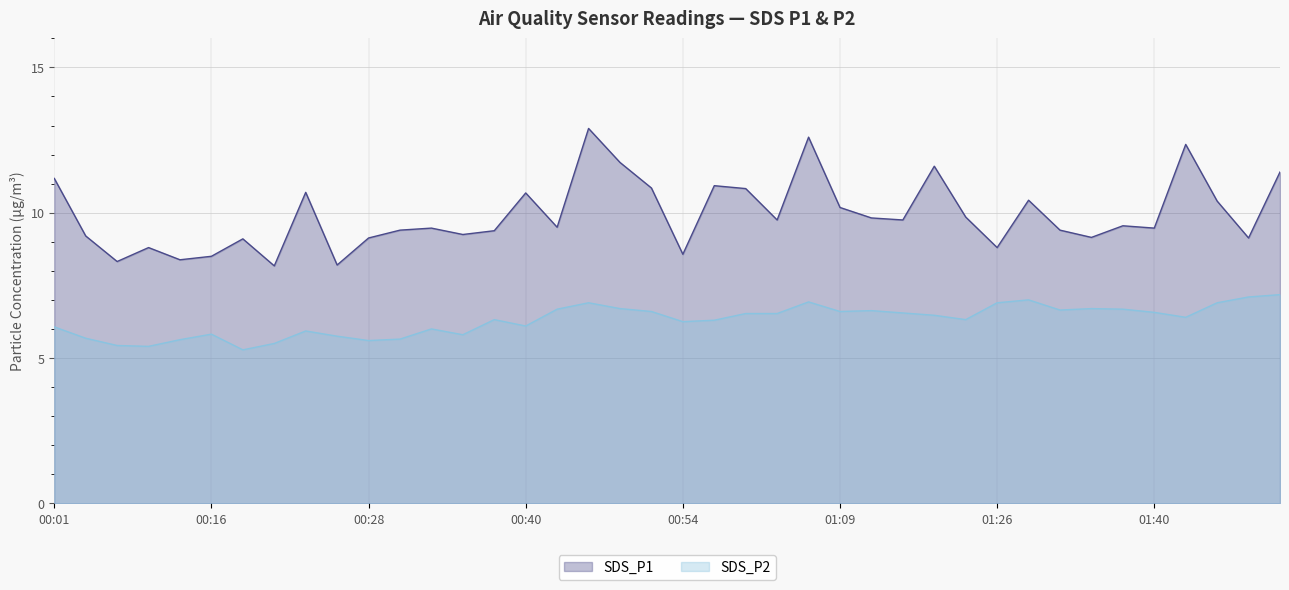

Where does the SDS_P1 series first go above 9?

00:01